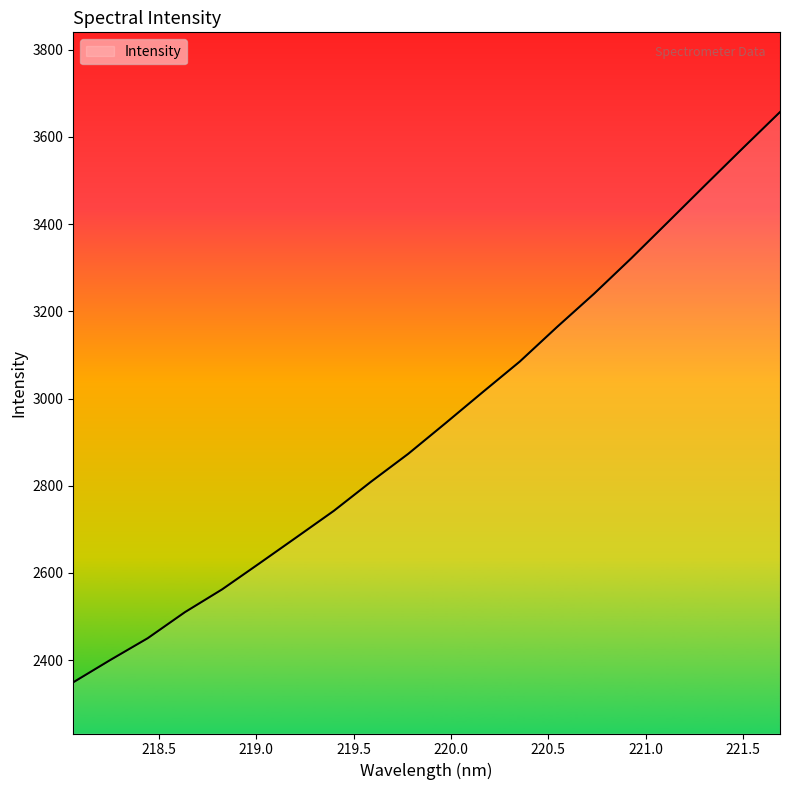

What is the maximum value shown in the chart?

3657.1